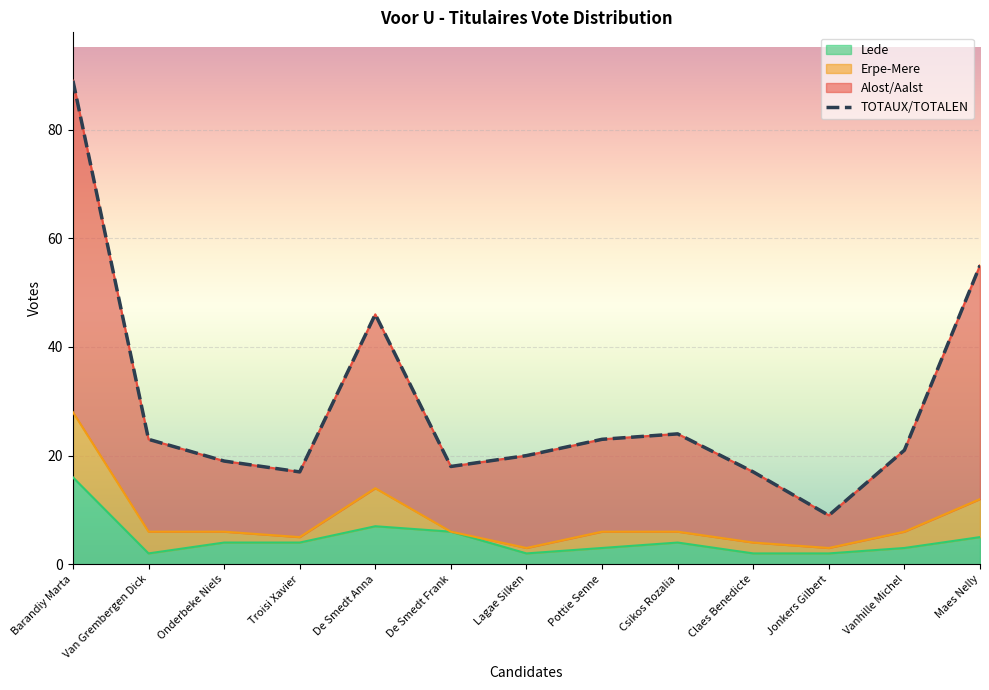

Reading left to right, extract all data points from this chart.

89	23	19	17	46	18	20	23	24	17	9	21	55